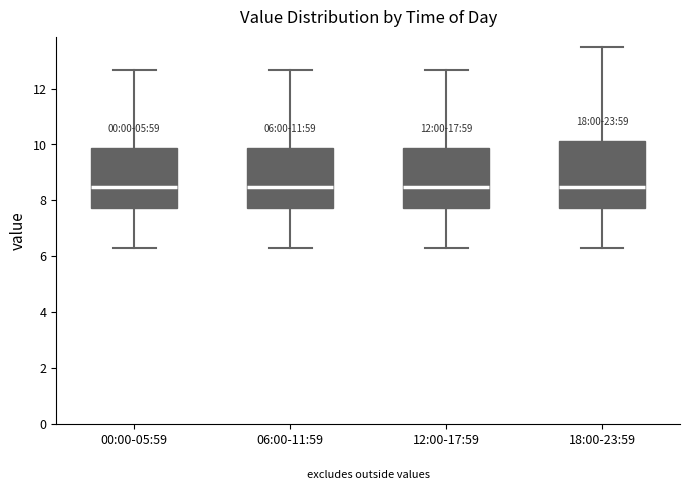

Comparing the boxes themselves (not the whiskers), which one is the tallest?

18:00-23:59